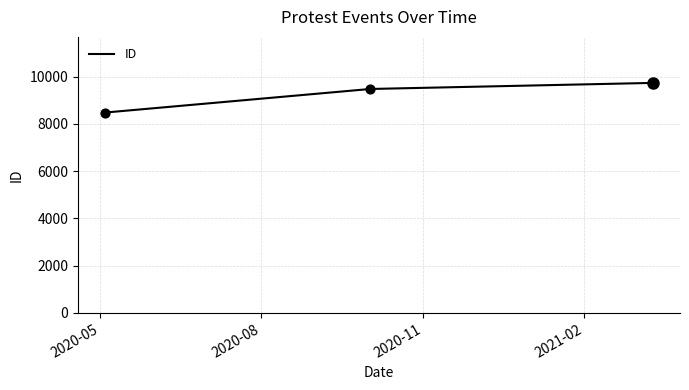

What is the difference between the maximum and minimum values?

1253